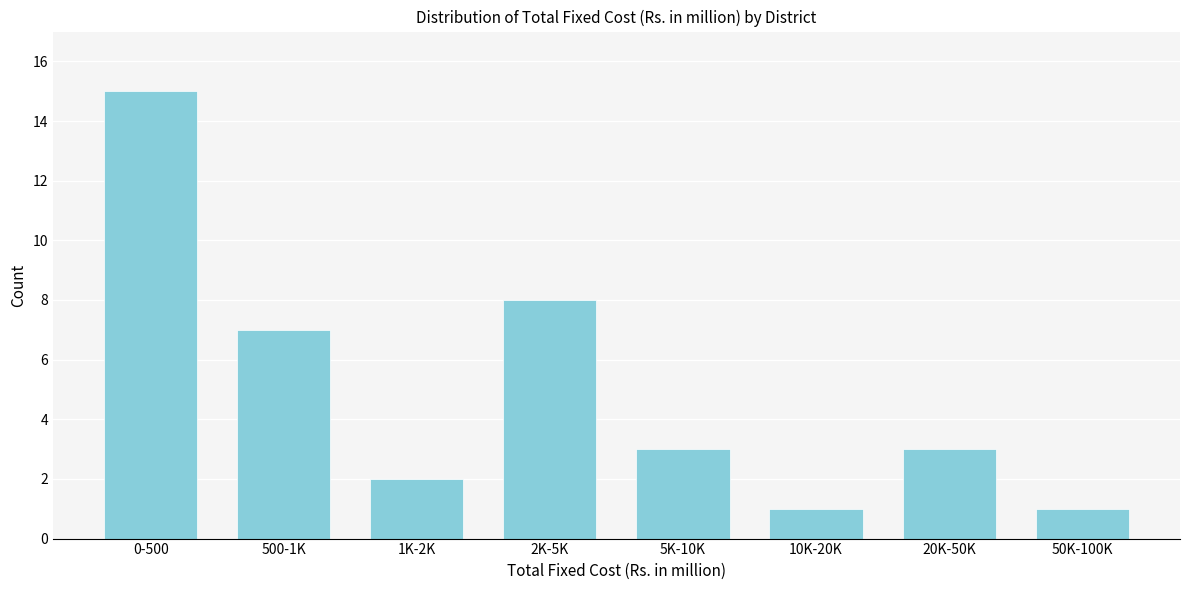

Reading left to right, extract all data points from this chart.

15	7	2	8	3	1	3	1